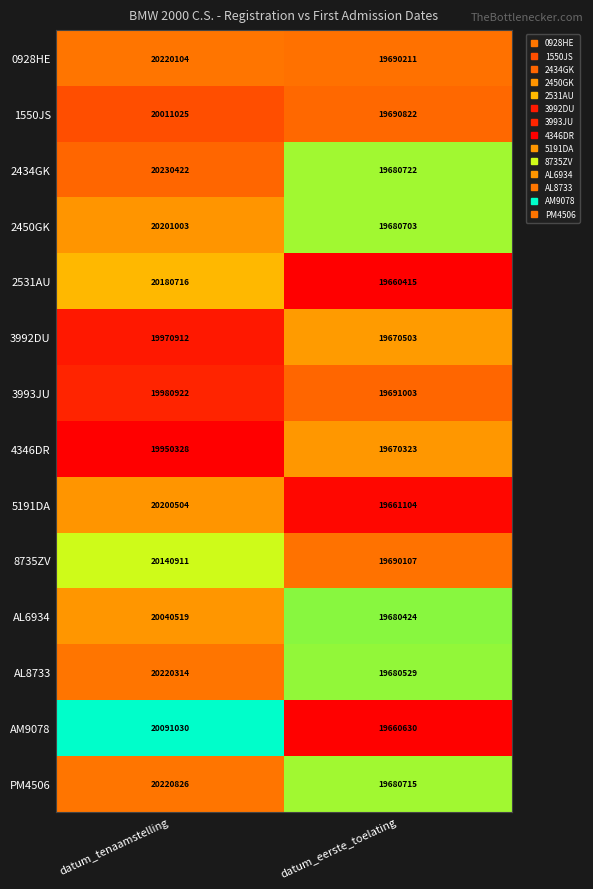

What is the approximate value of 1550JS at datum_eerste_toelating, to the nearest 50?

19690800